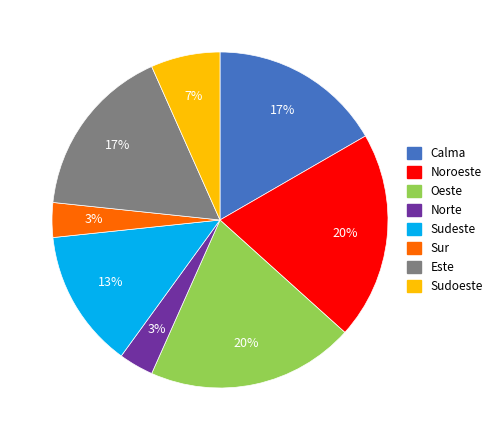

To the nearest percent, what is the average slice percentage?

12%